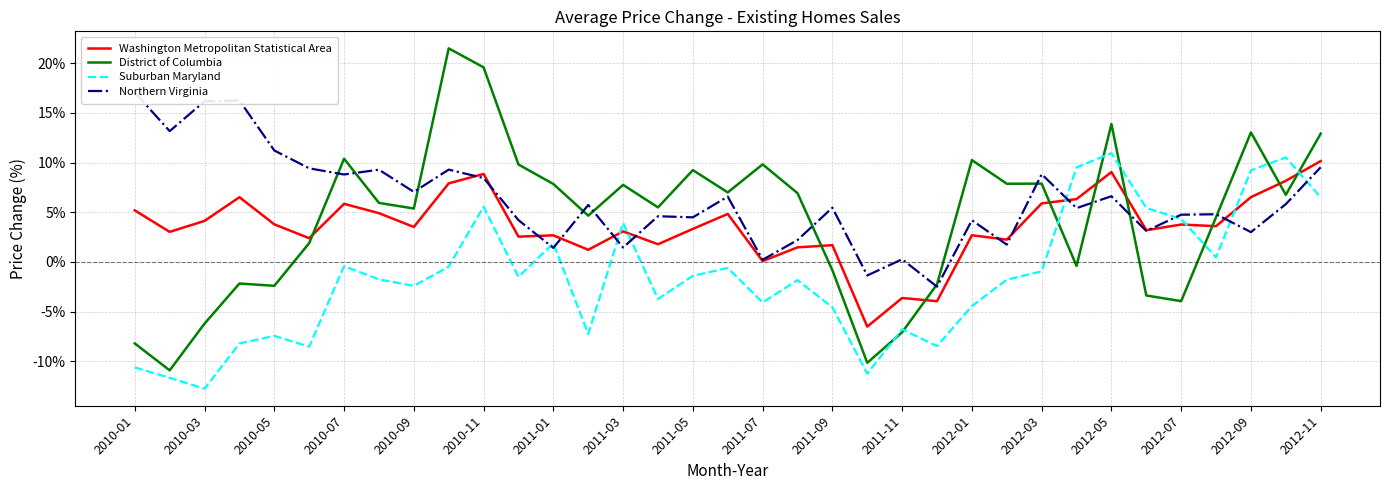

What is the maximum value shown in the chart?

0.2